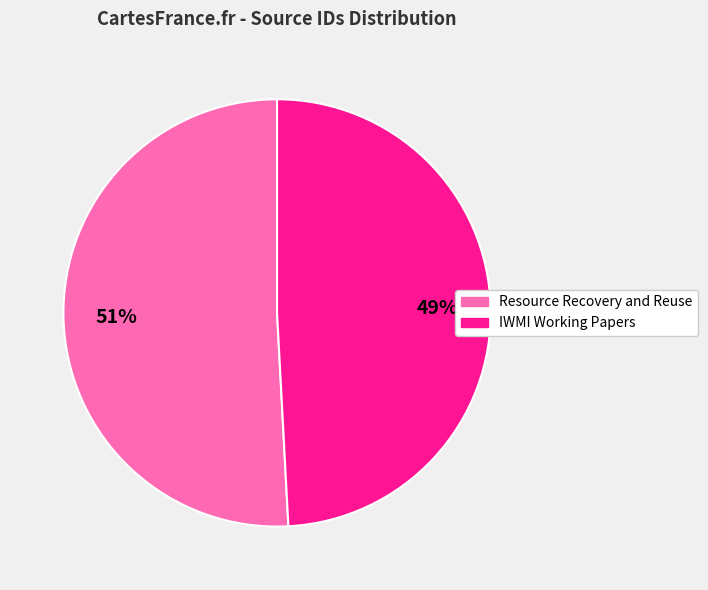

The IWMI Working Papers slice represents 49% of the pie. True or false?

True